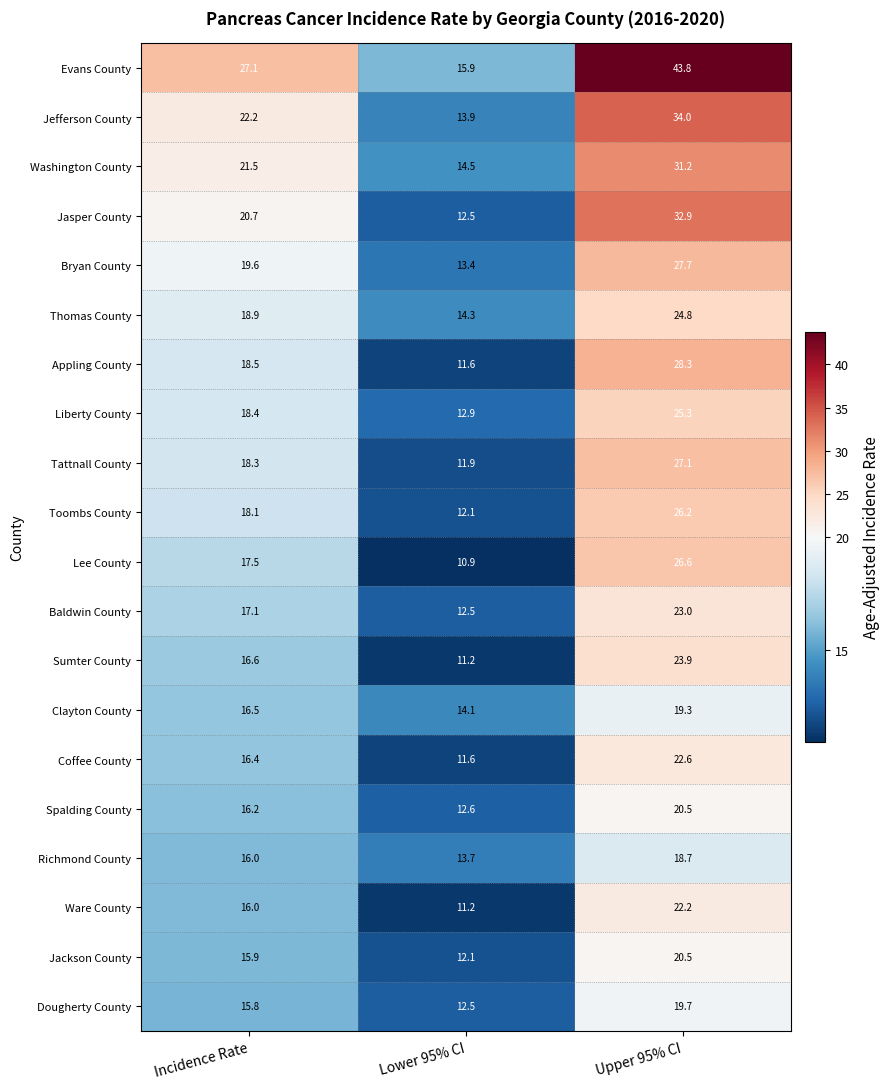

What is the difference between the maximum and minimum values in the Lee County series?

15.7